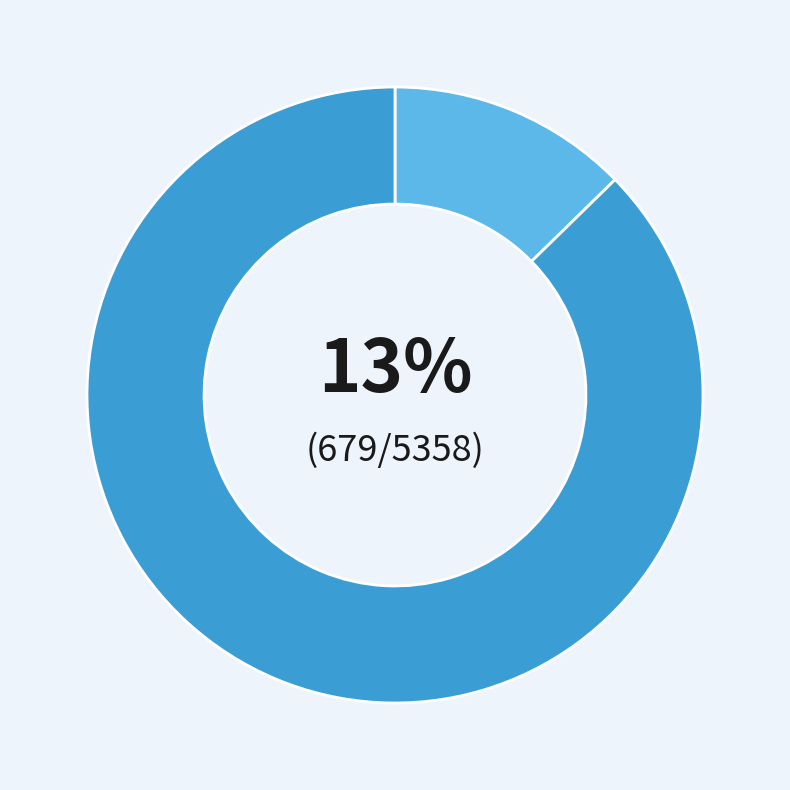

Count the number of slices in the pie.

2